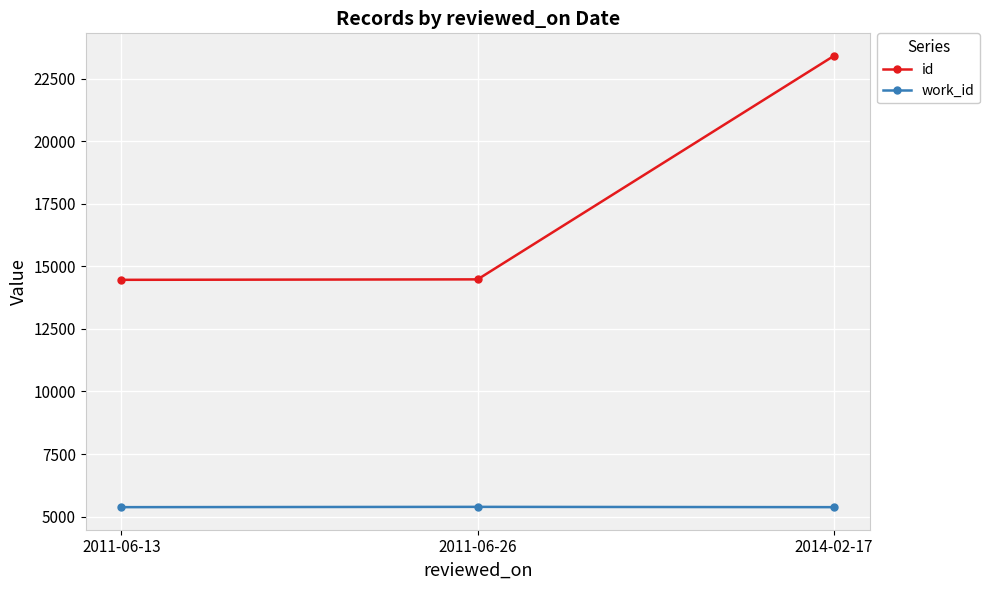

Does the chart display data point markers on the line(s)?

Yes